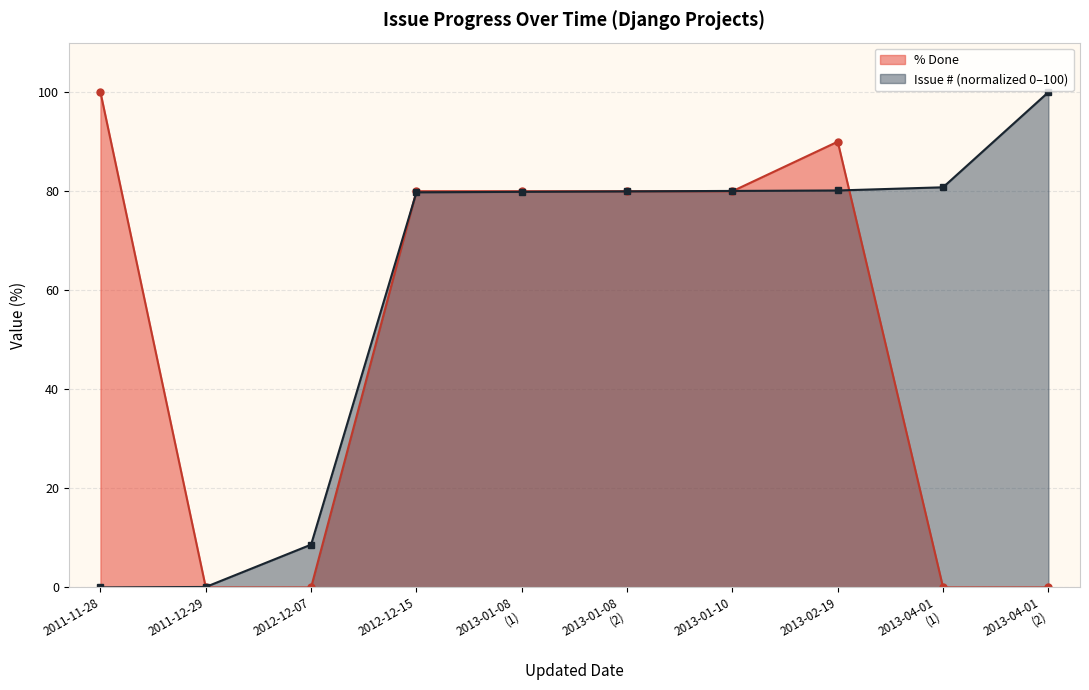

What is the difference between the second highest and second lowest values in the % Done series?

90.0